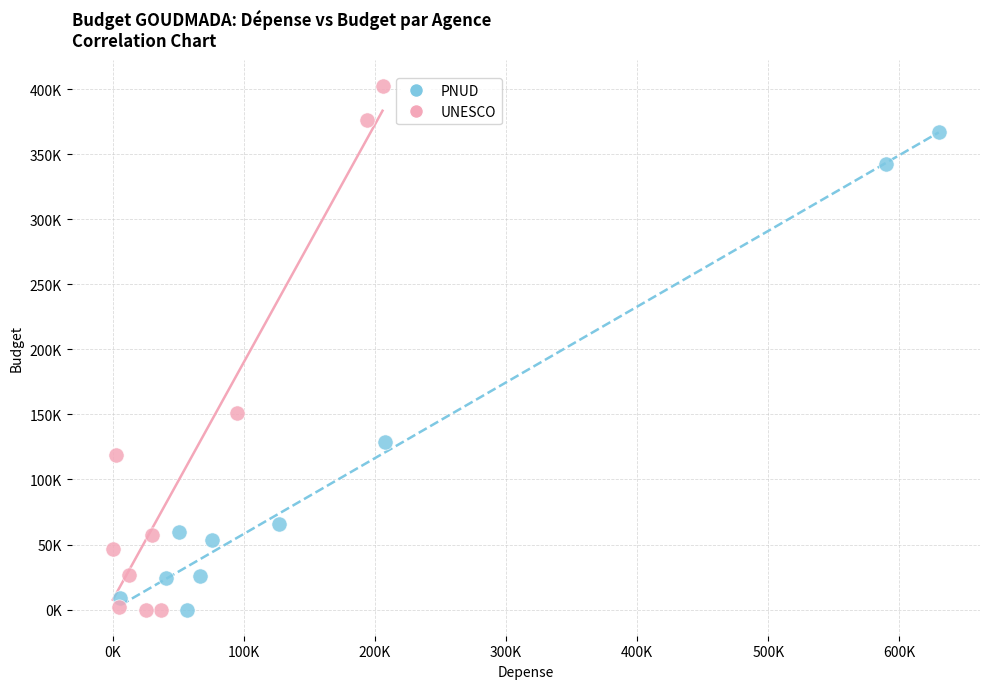

Which series reaches the maximum Y coordinate?

UNESCO